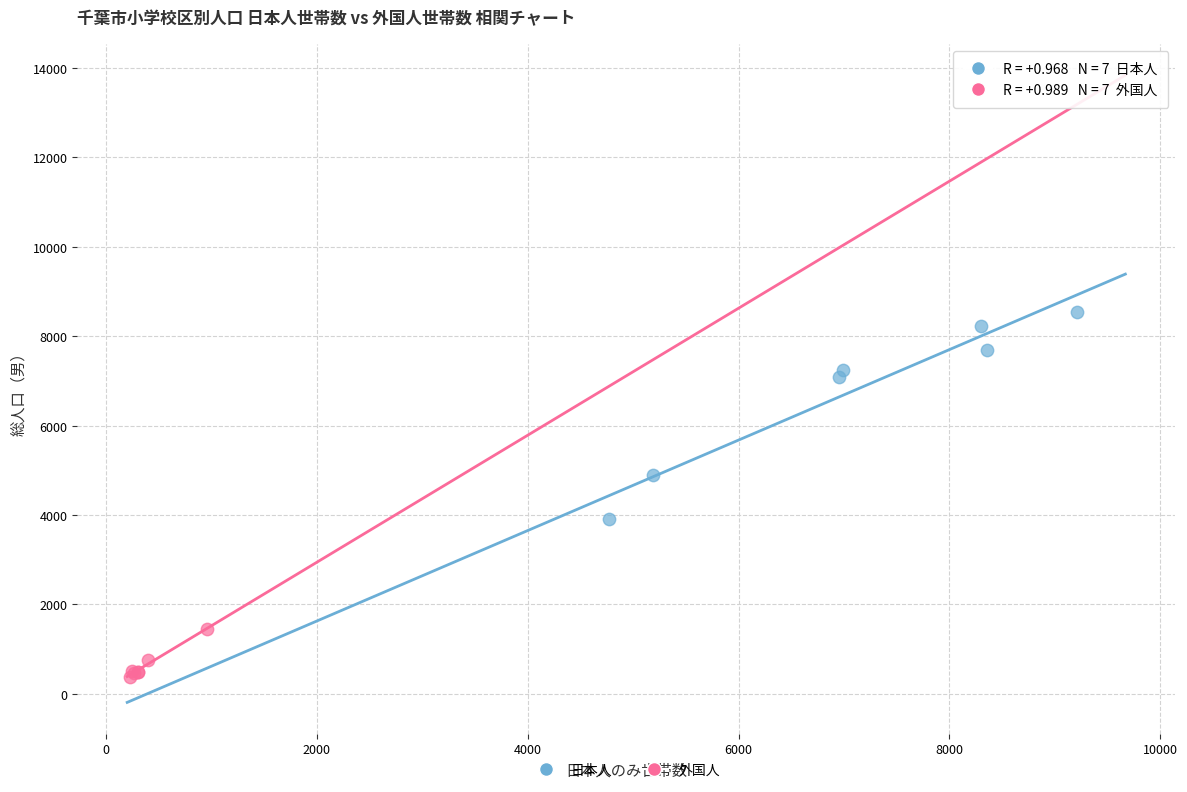

Which series has the widest spread of Y values?

日本人